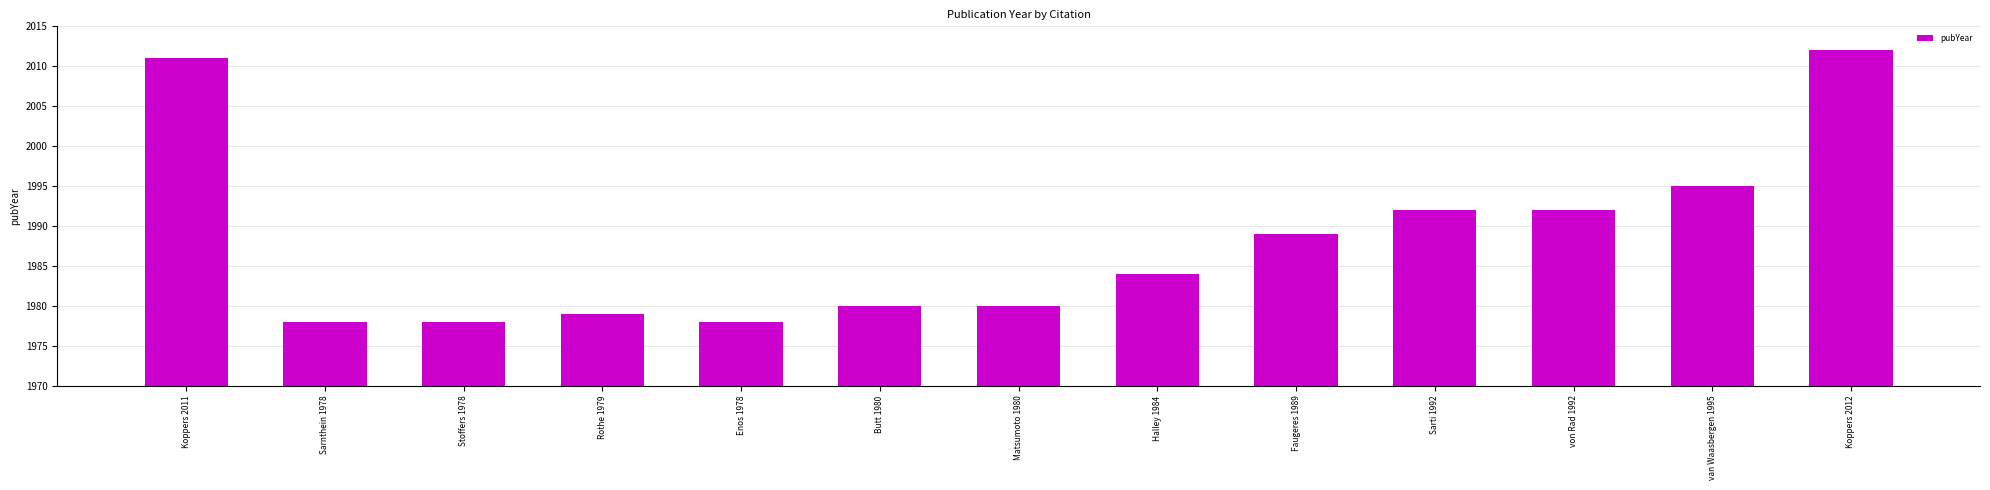

What is the difference between the maximum and minimum values?

34